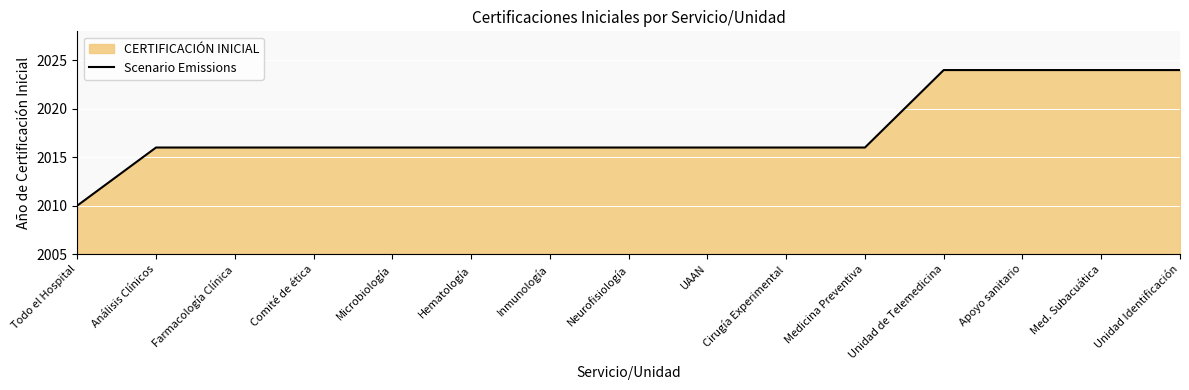

Which label corresponds to the smallest value in the chart?

Todo el Hospital